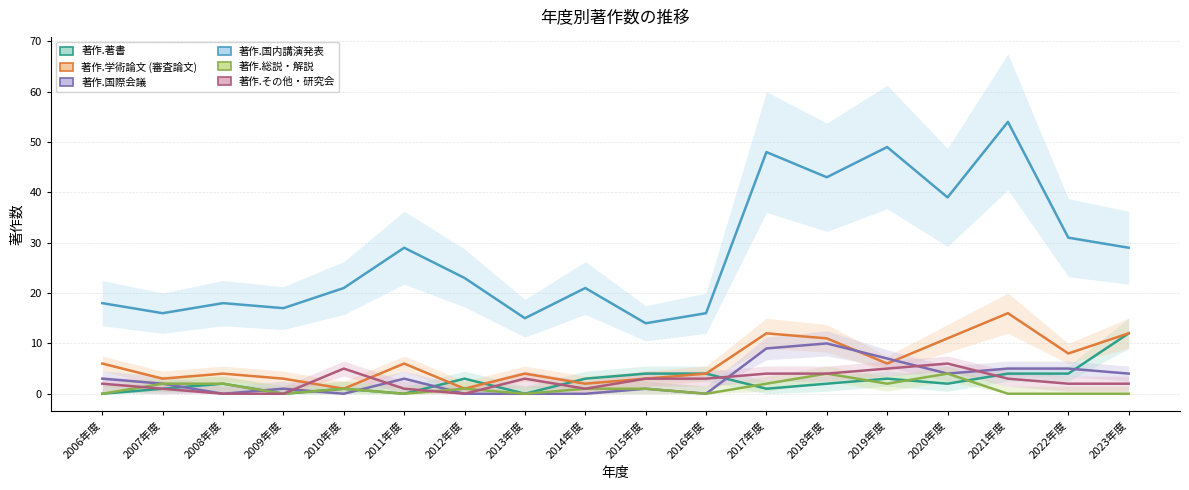

What is the label of the 9th point from the right?

2015年度